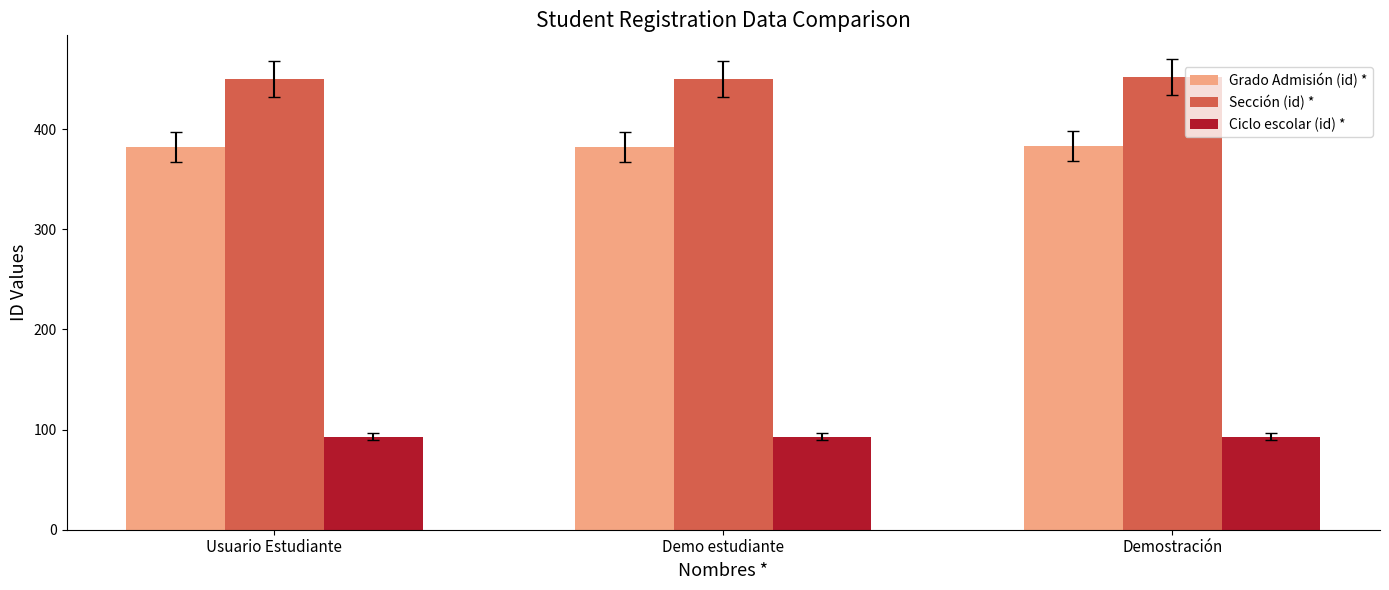

What is the spread (max minus min) of values at Demostración?

359